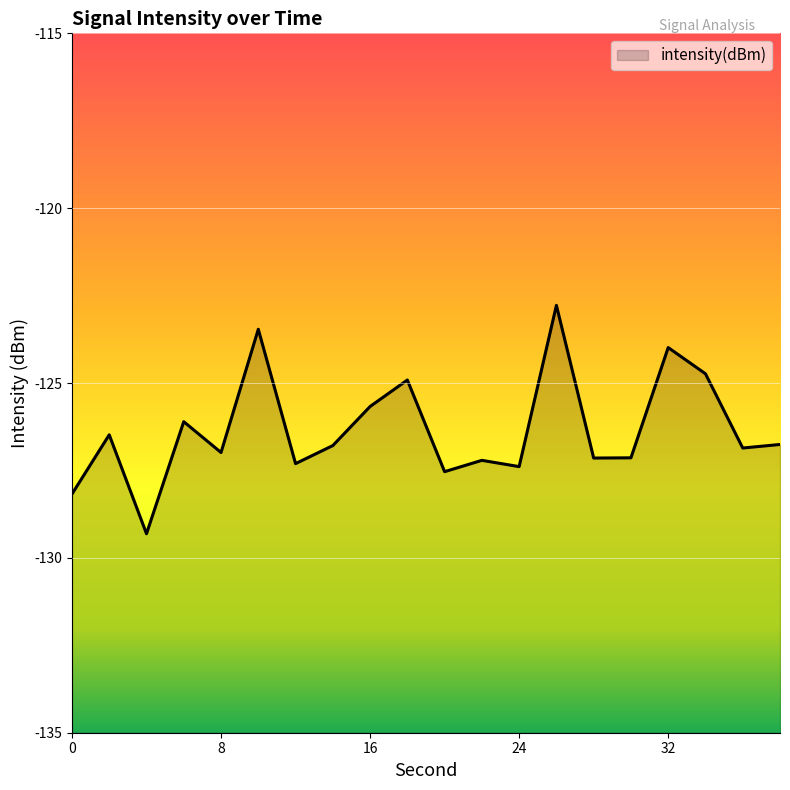

What is the average value?

-126.3